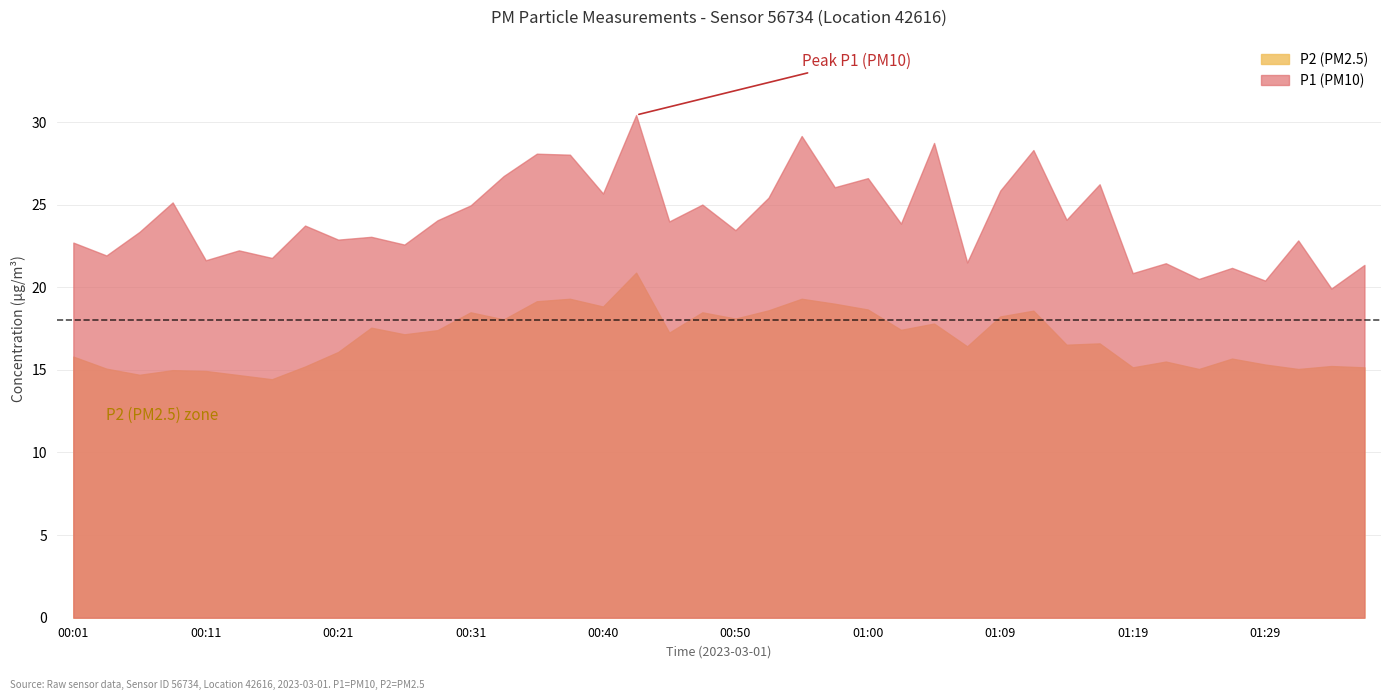

True or false: P1 and P2 cross at least once.

False